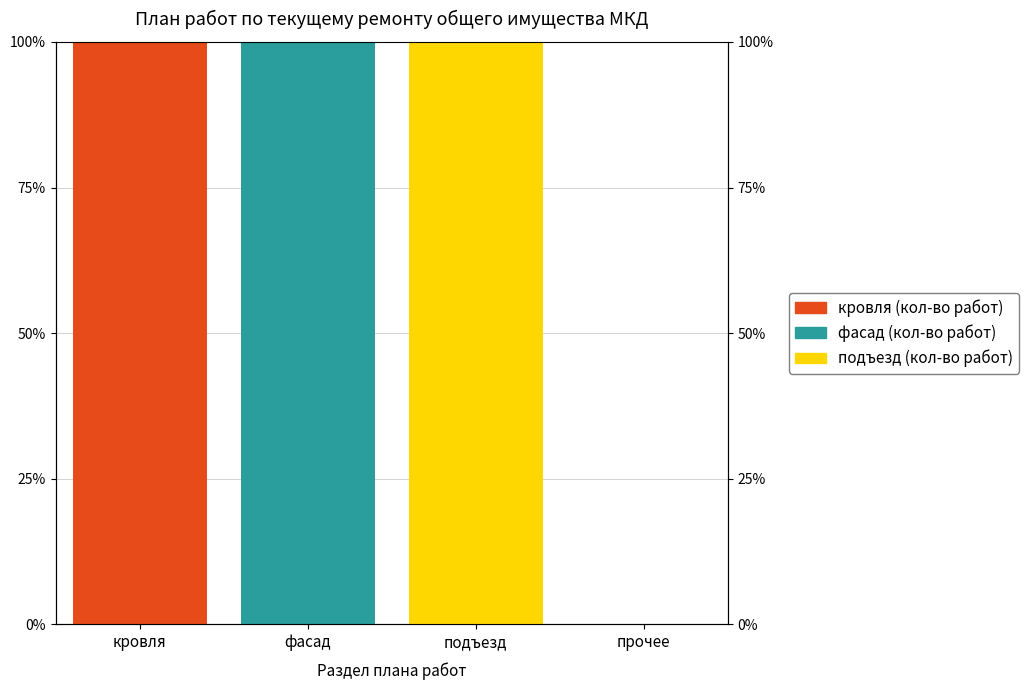

What is the difference between the maximum and minimum values in the подъезд (кол-во работ) series?

100